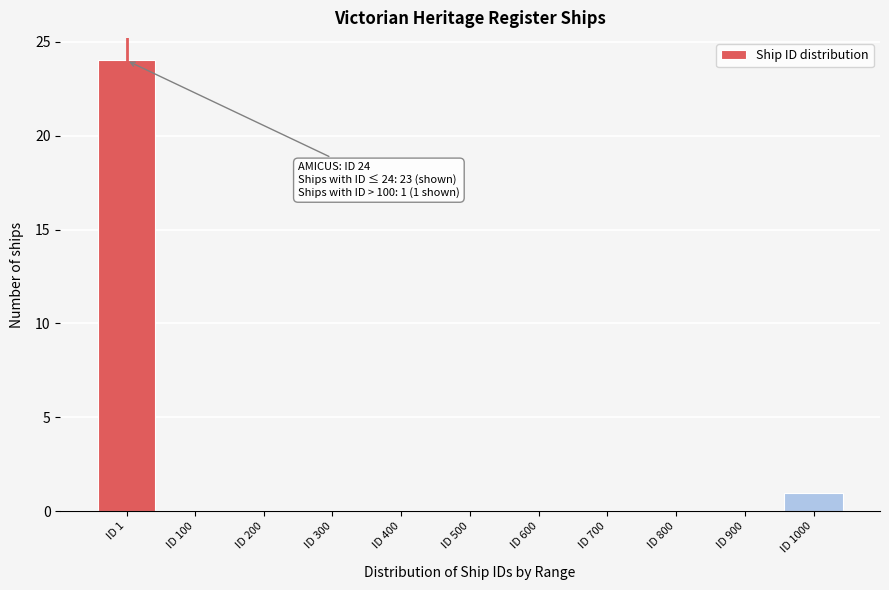

Reading left to right, list all the values displayed in this chart.

ID 1=24	ID 100=0	ID 200=0	ID 300=0	ID 400=0	ID 500=0	ID 600=0	ID 700=0	ID 800=0	ID 900=0	ID 1000=1